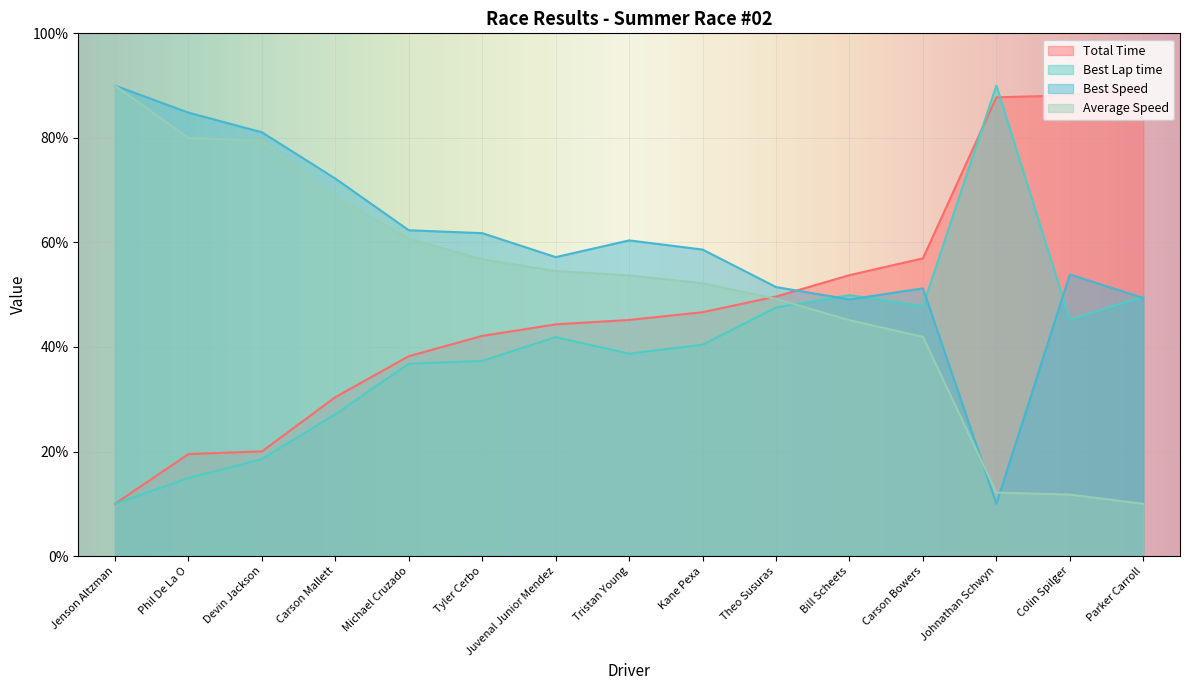

How many times do Best Speed and Total Time cross each other?

1